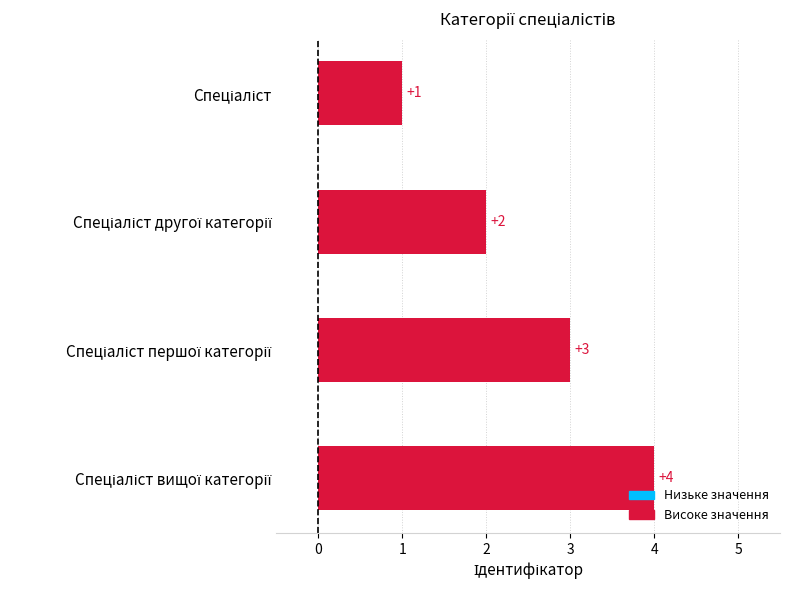

What is the value of the 2nd bar from the top?

2